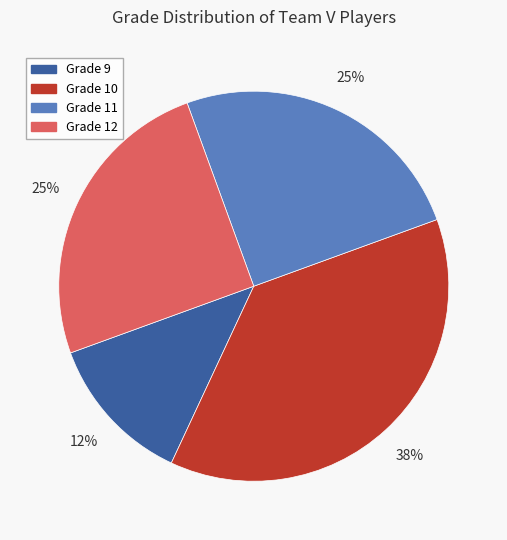

To the nearest percent, what is the combined percentage of Grade 10 and Grade 9?

50%